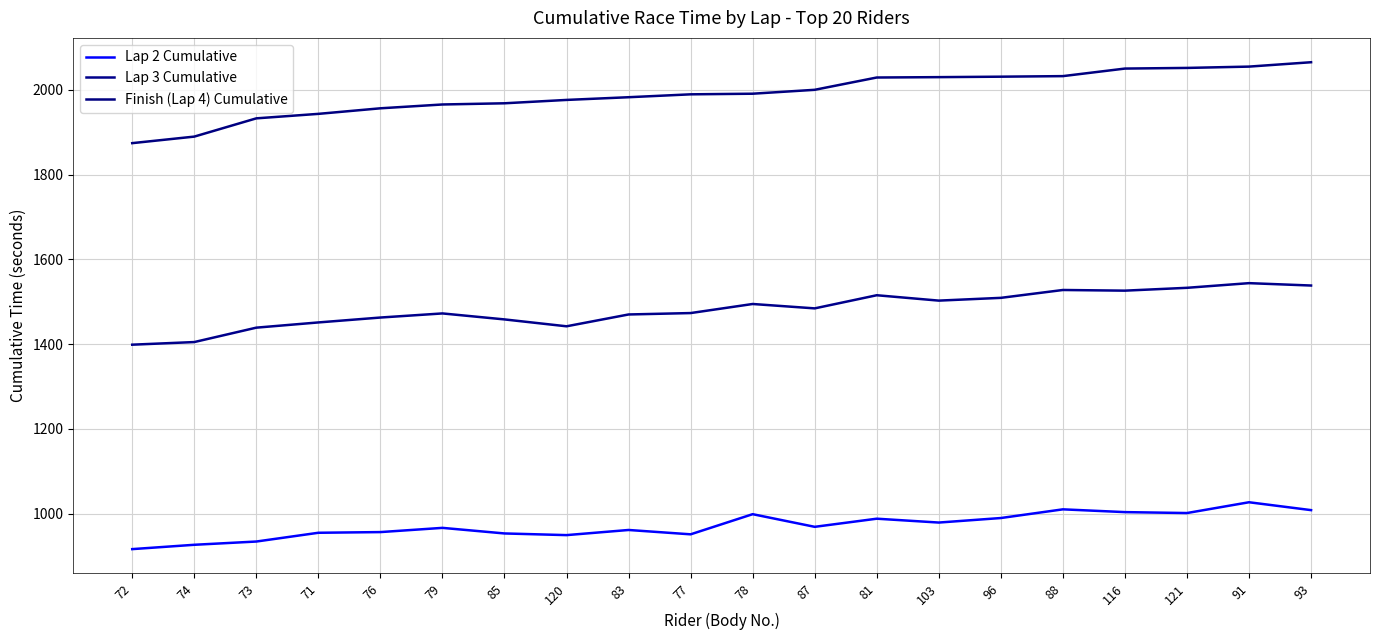

At how many categories does at least one series exceed 1913?

18